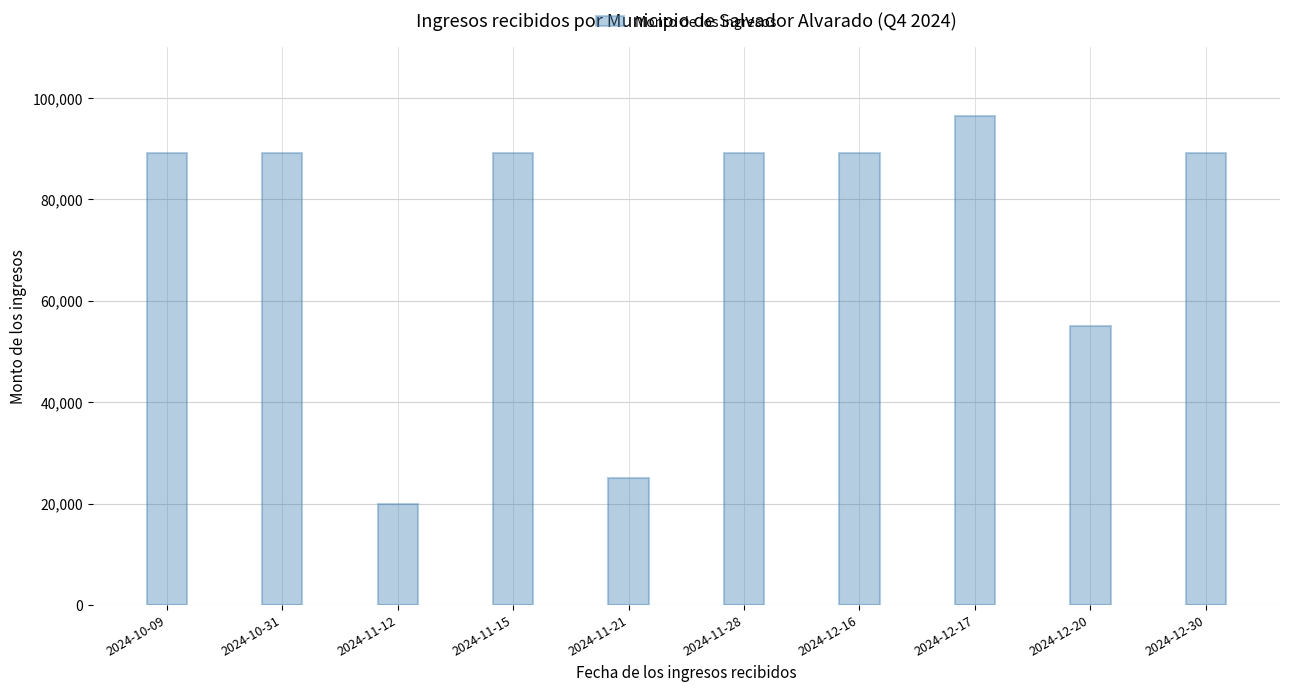

What is the value of the 5th bar from the left?

25000.0